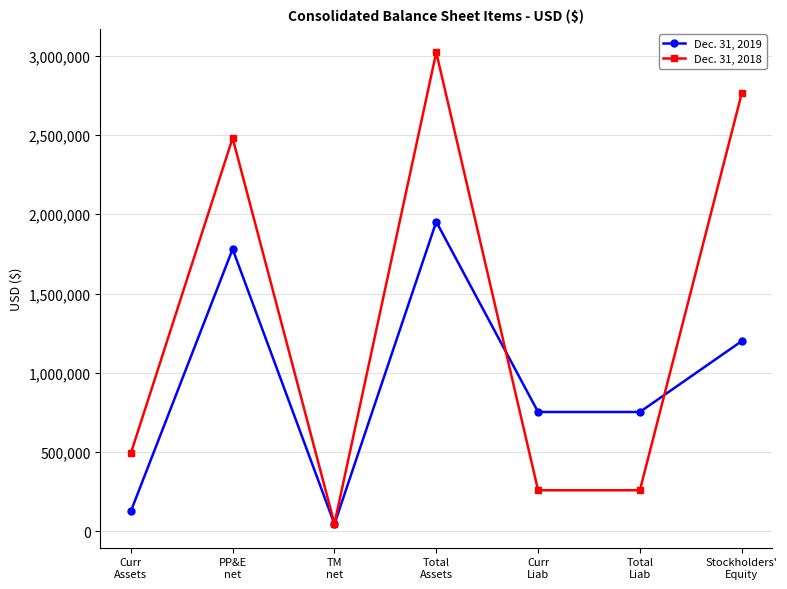

Rank the series by their average value, from highest to lowest.

Dec. 31, 2018, Dec. 31, 2019